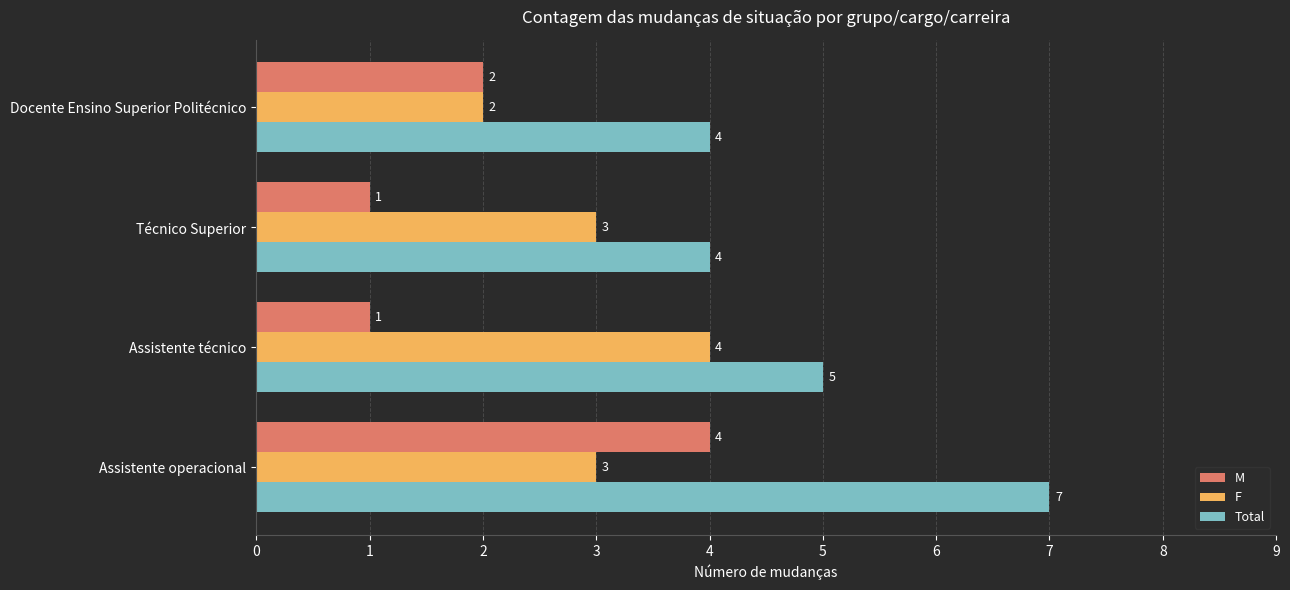

Rank the series at Assistente operacional from lowest to highest value.

F, M, Total